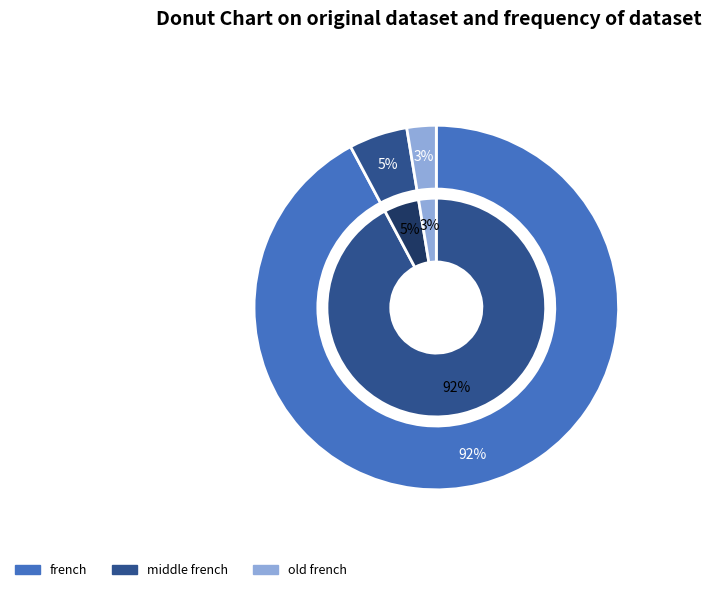

Which slice represents more than half of the pie?

french